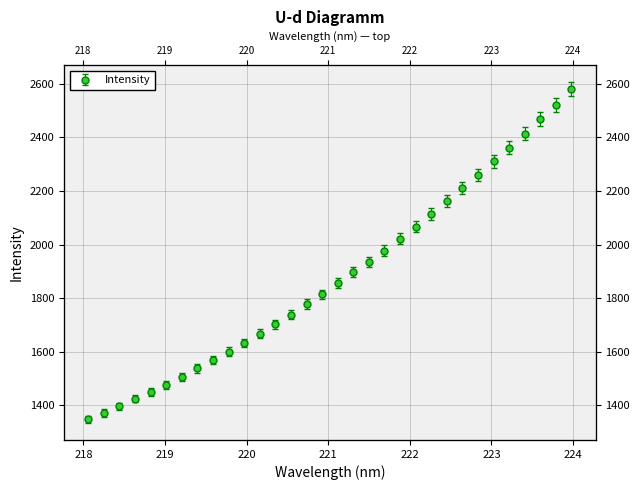

What is the average value?

1880.4